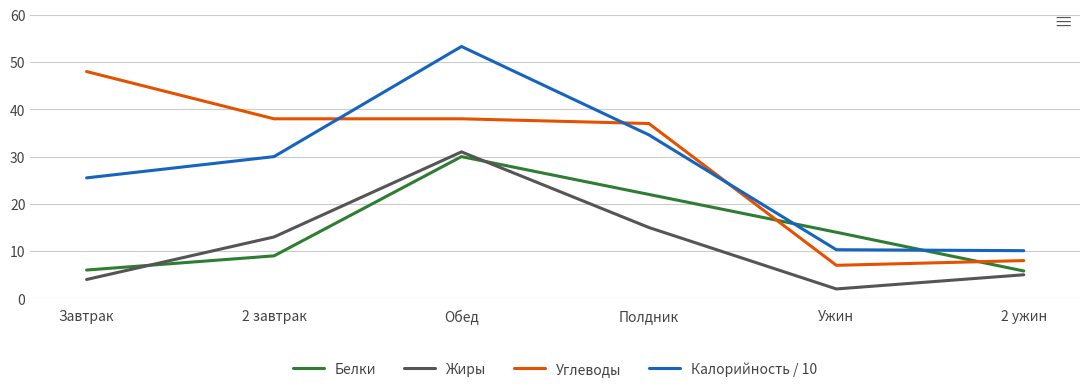

Where do Белки and Калорийность / 10 first cross each other?

Полдник and Ужин